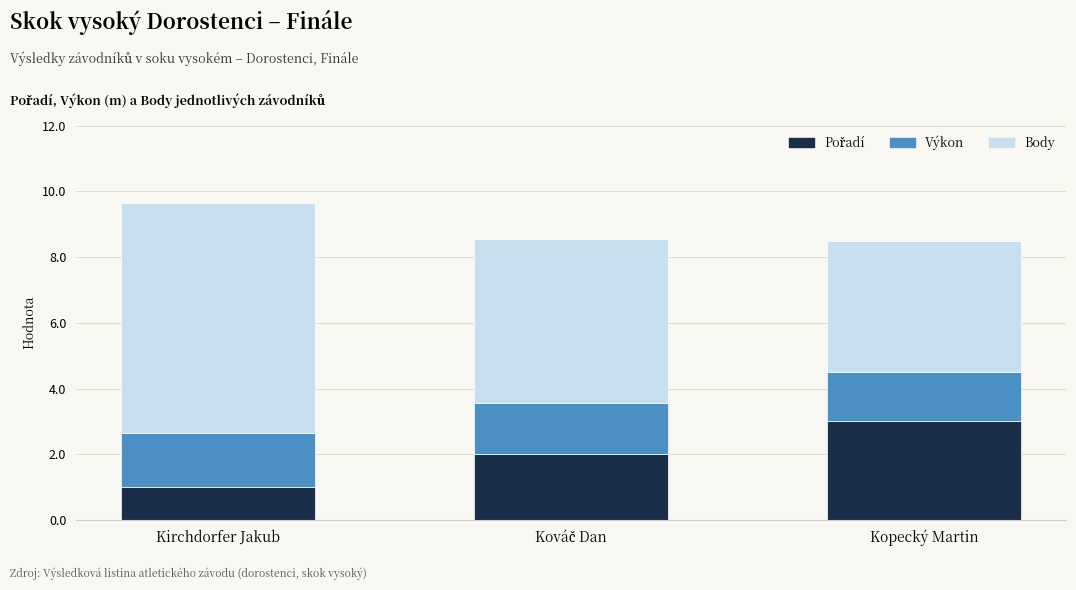

What is the total value across all series at Kirchdorfer Jakub?

9.6